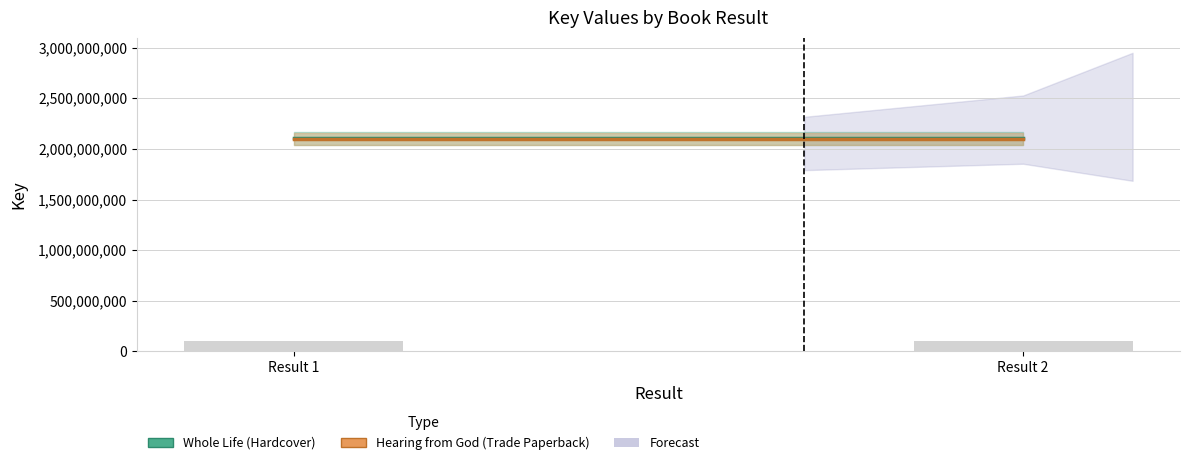

What is the smallest value displayed?

104843594.4